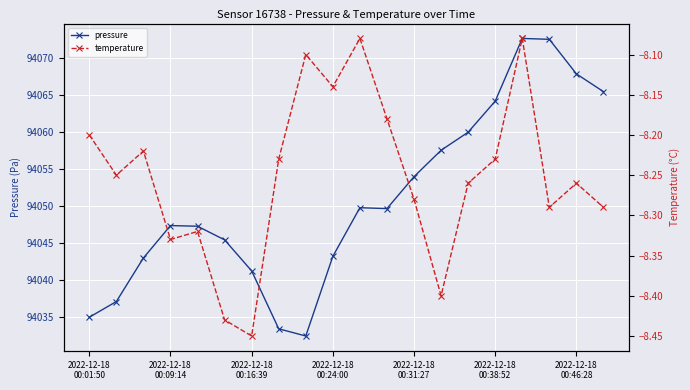

Is it true that temperature equals -12.1 at 7?

False